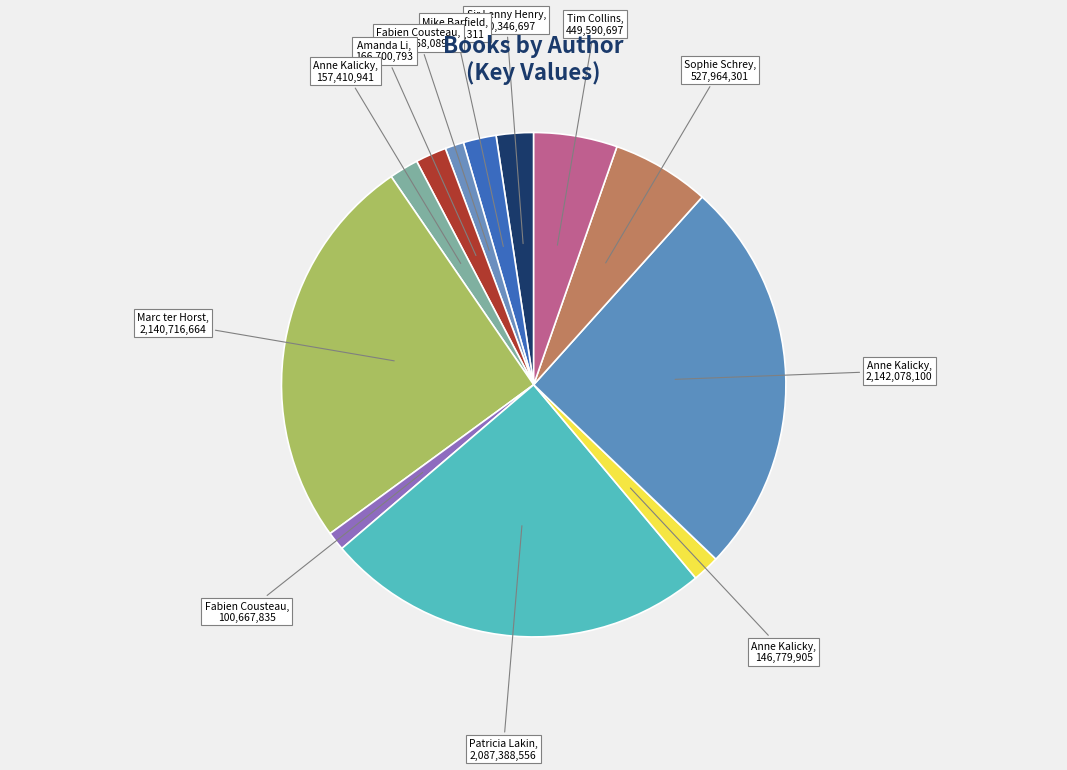

How many segments does this pie chart have?

12